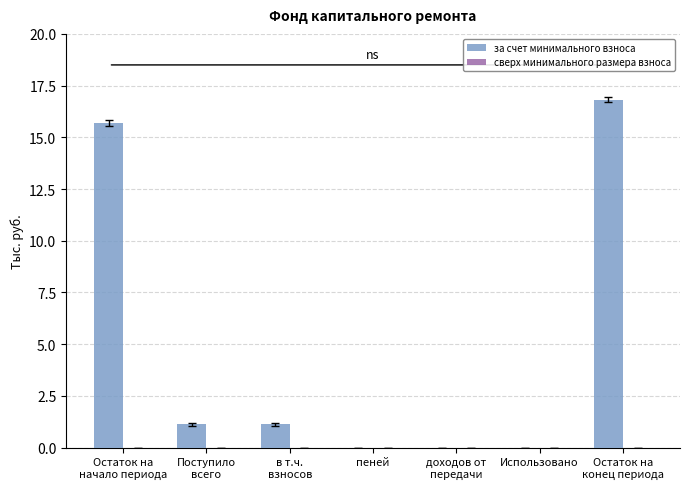

Which has a higher value, Остаток на
начало периода or Использовано?

Остаток на
начало периода